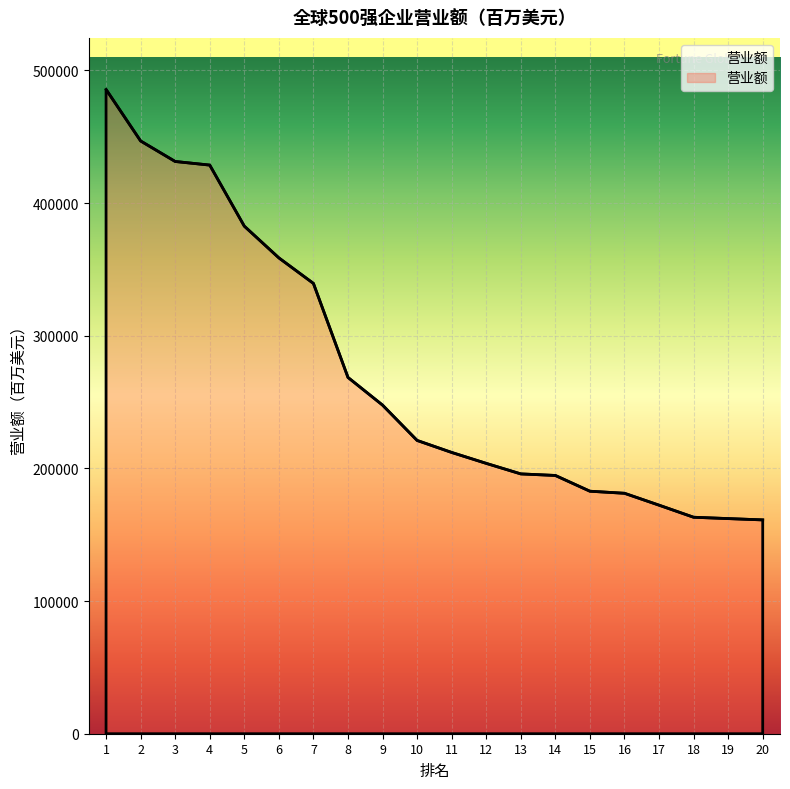

Is it true that the value at 5 is 189171?

False